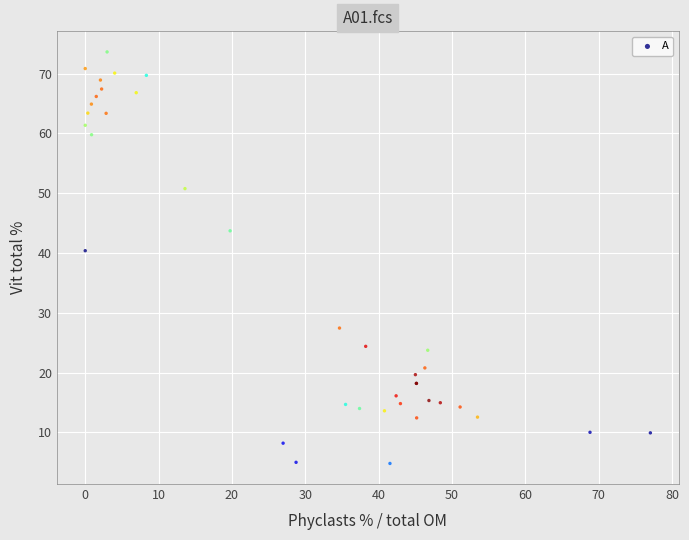

What Y value in the scatter plot is closest to 39?

40.4